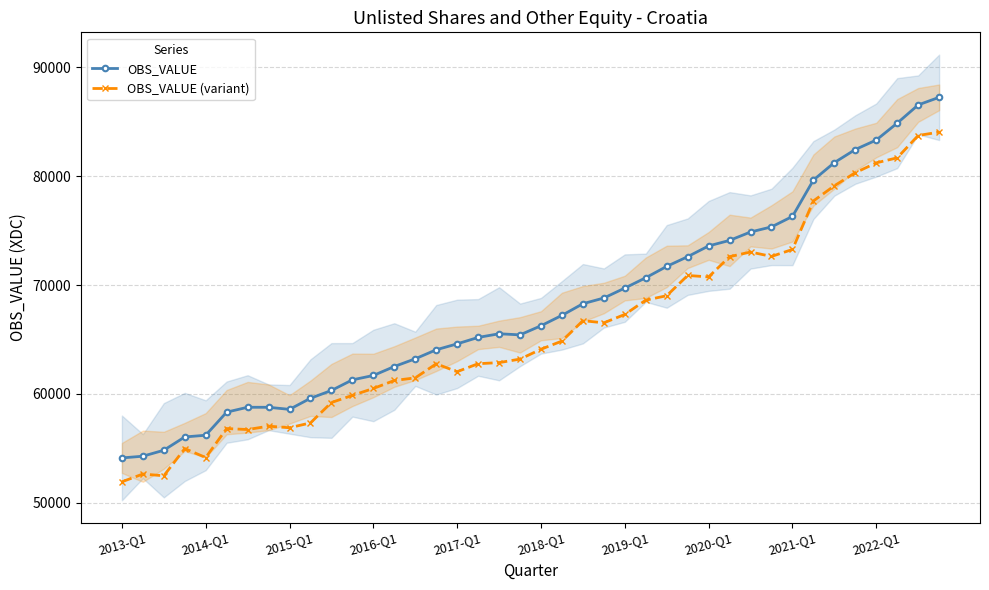

Which label corresponds to the largest value in the chart?

39